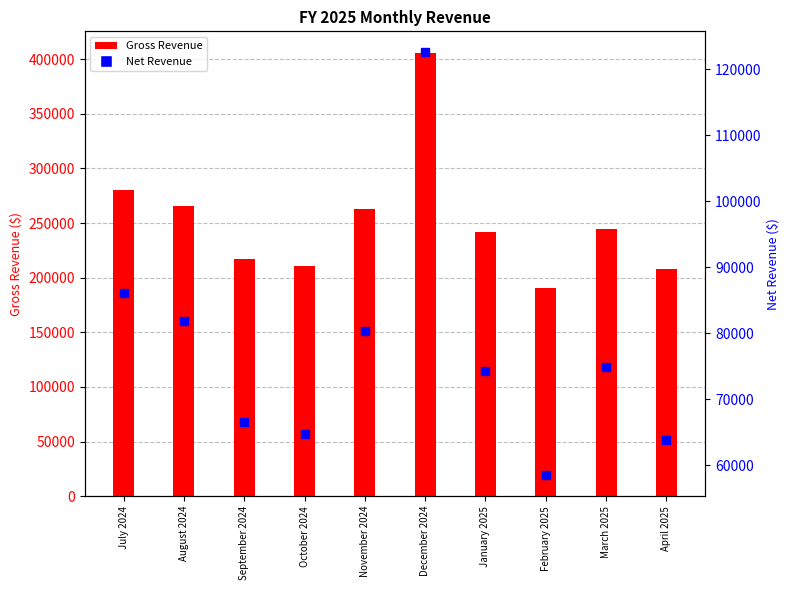

True or false: Net Revenue has a value of 20338.8 at October 2024.

False